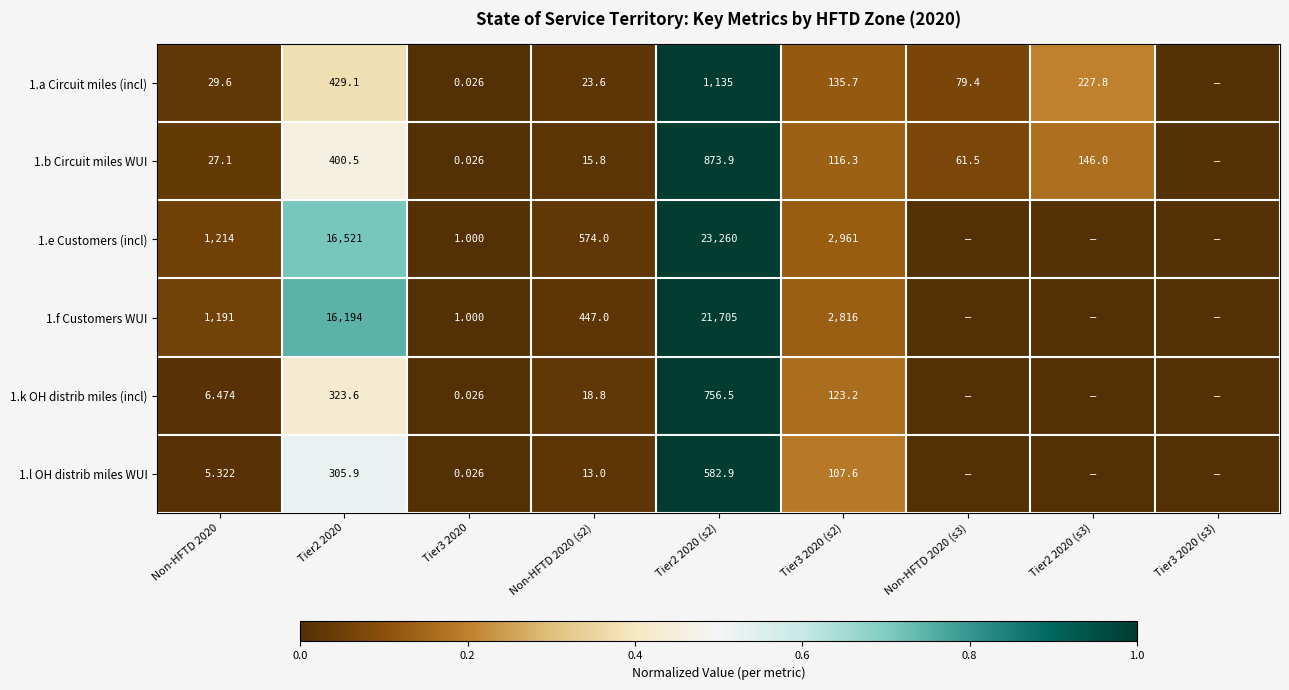

Is the value of 1.a Circuit miles (incl) at Tier3 2020 greater than the value of 1.l OH distrib miles WUI at Tier2 2020 (s2)?

No